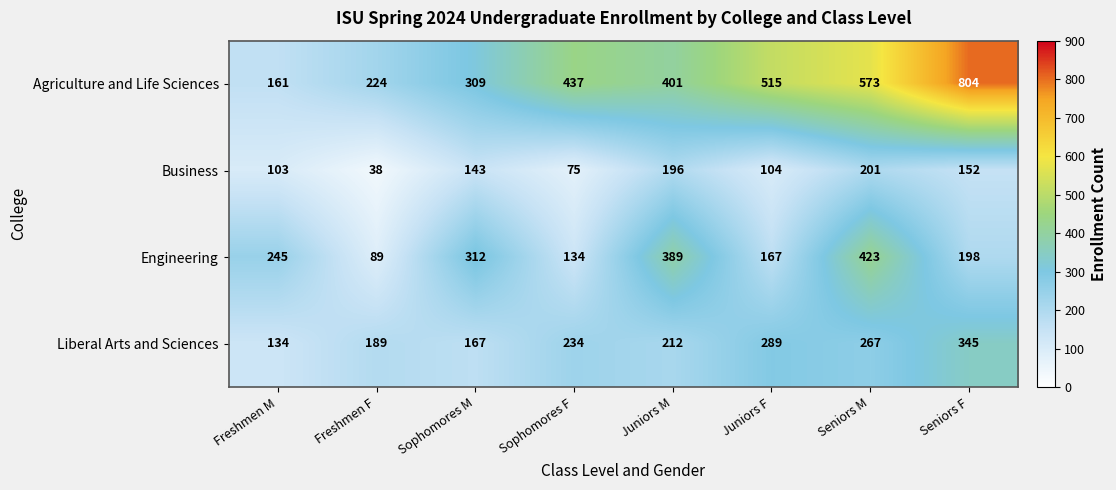

Is it true that Liberal Arts and Sciences equals 465 at Seniors F?

False